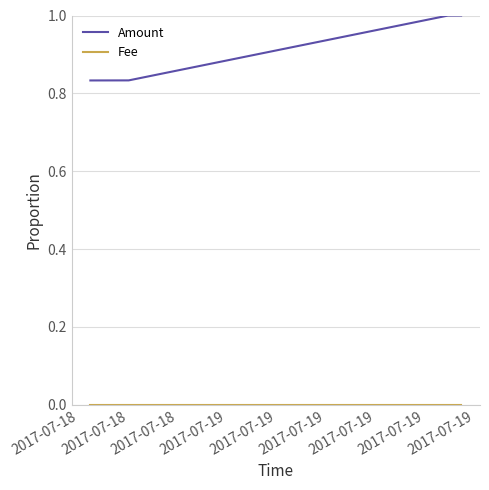

How many categories are shown in the chart?

4